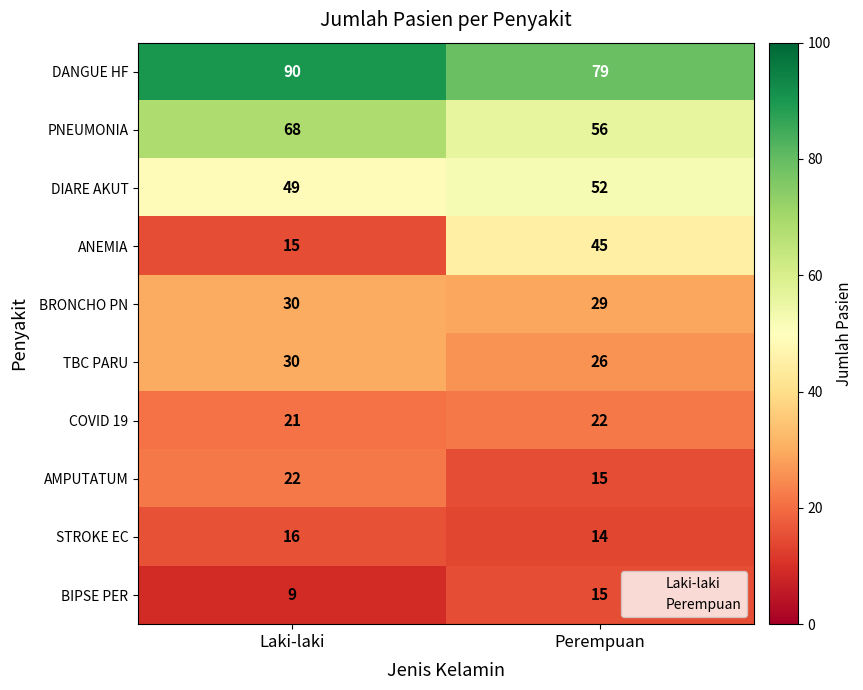

Which series has the largest range (max minus min)?

ANEMIA